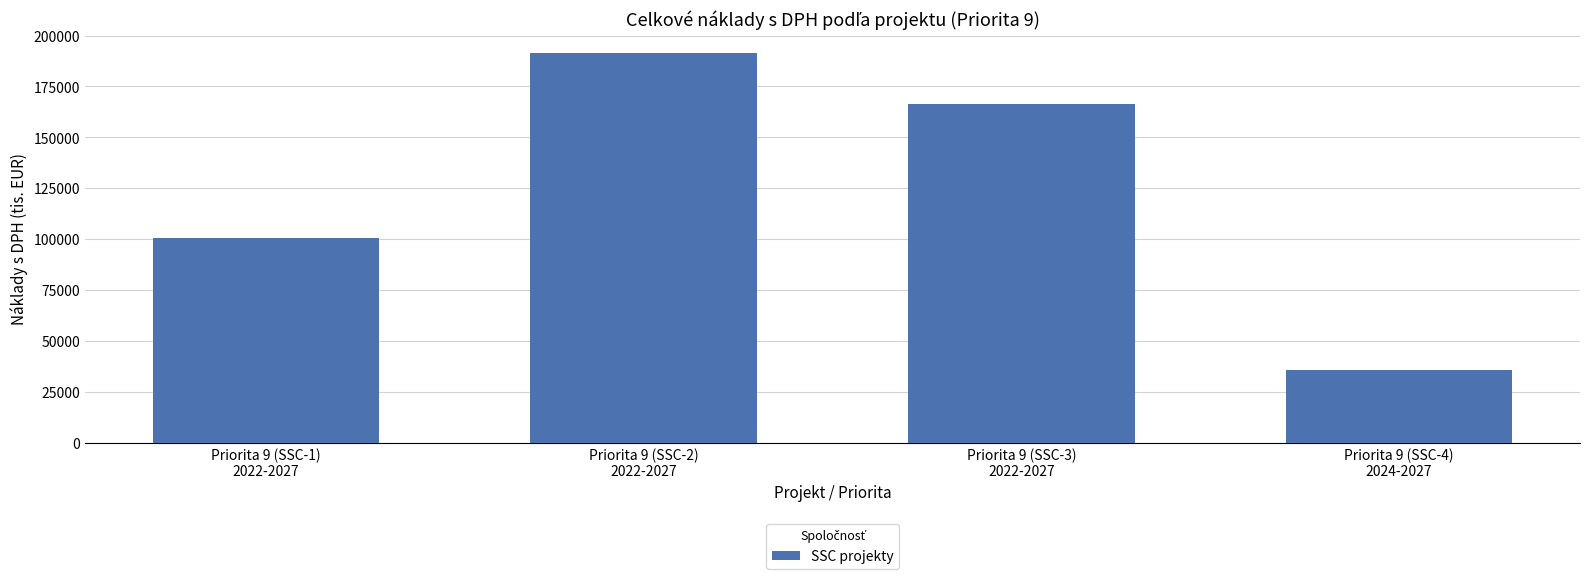

What is the sum of the values at Priorita 9 (SSC-4)
2024-2027 and Priorita 9 (SSC-3)
2022-2027?

202161.1